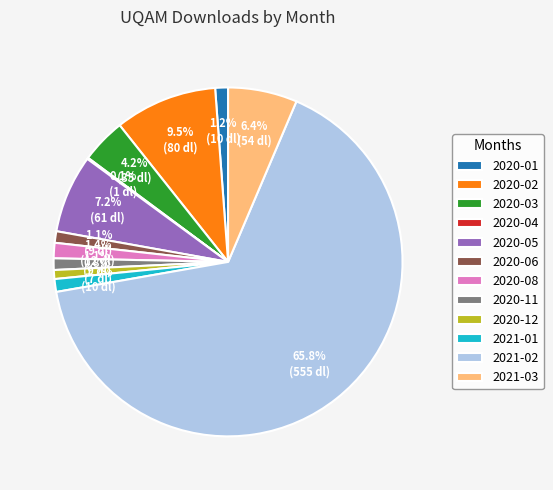

To the nearest percent, what is the difference between the 2020-11 and 2020-02 slice percentages?

8%